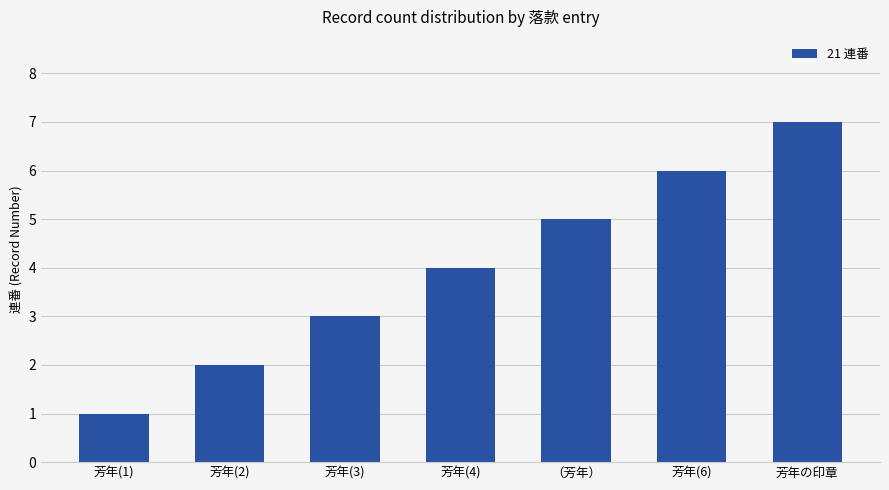

Which category has the highest value across all series?

芳年の印章